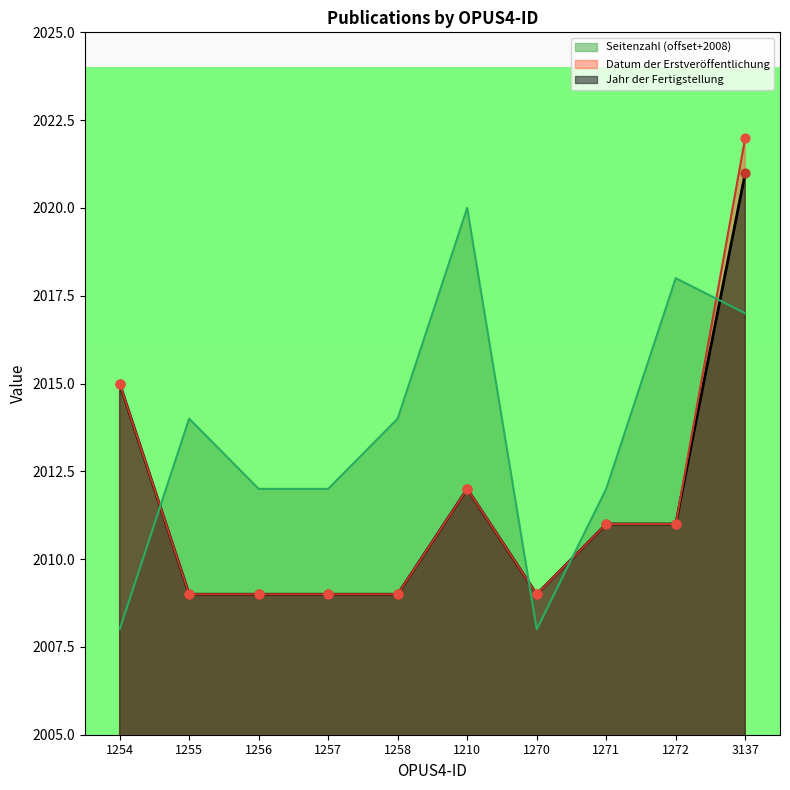

What are all the series names shown in the legend?

Seitenzahl (offset+2008), Datum der Erstveröffentlichung, Jahr der Fertigstellung